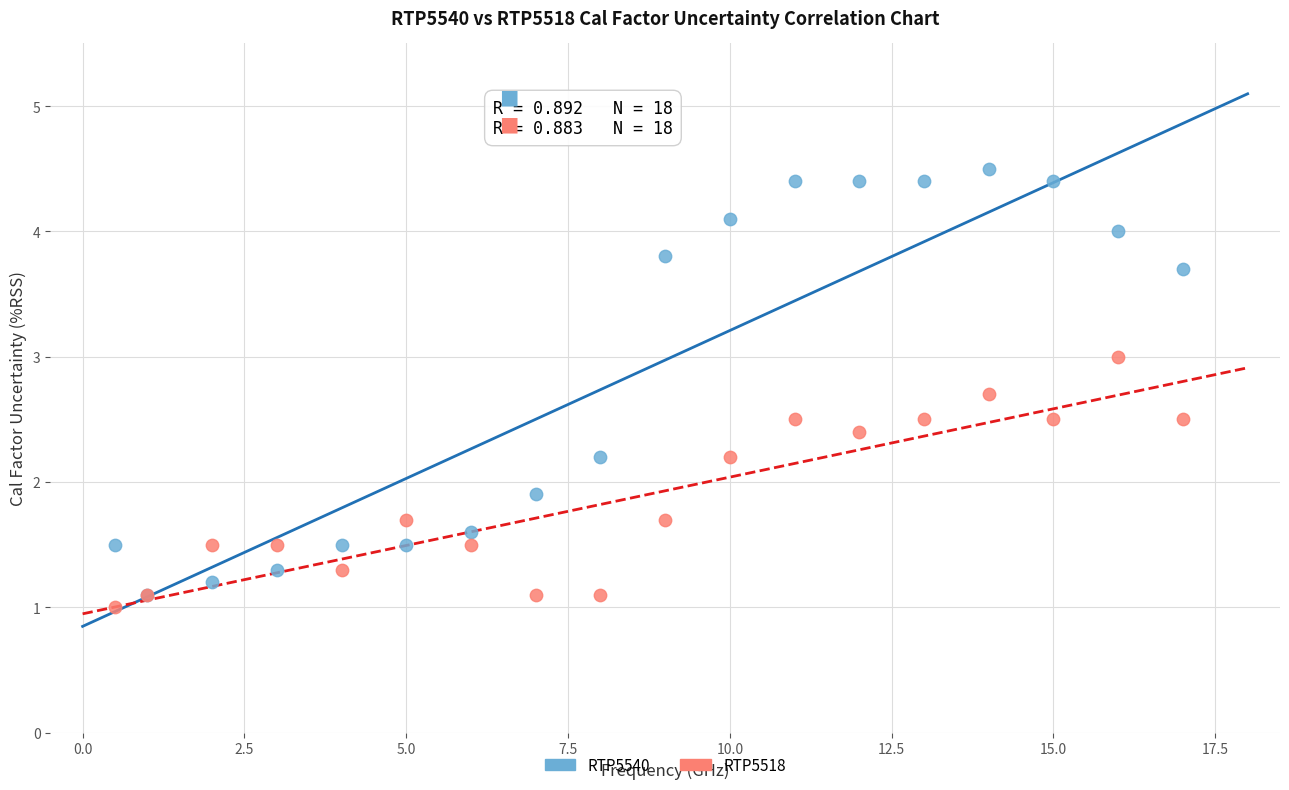

Which series contains the highest Y value?

RTP5540